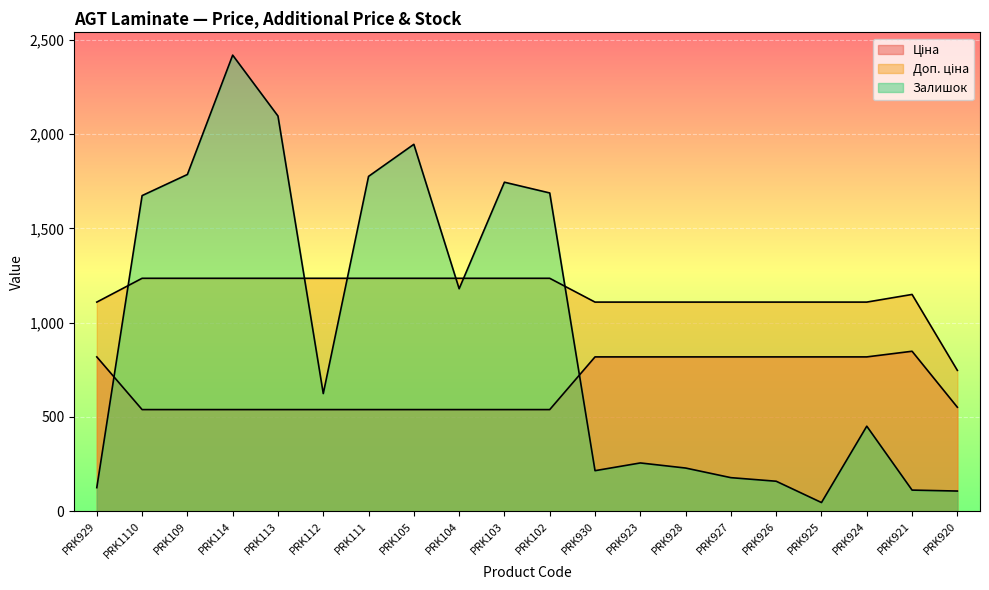

At how many categories does at least one series exceed 657?

20